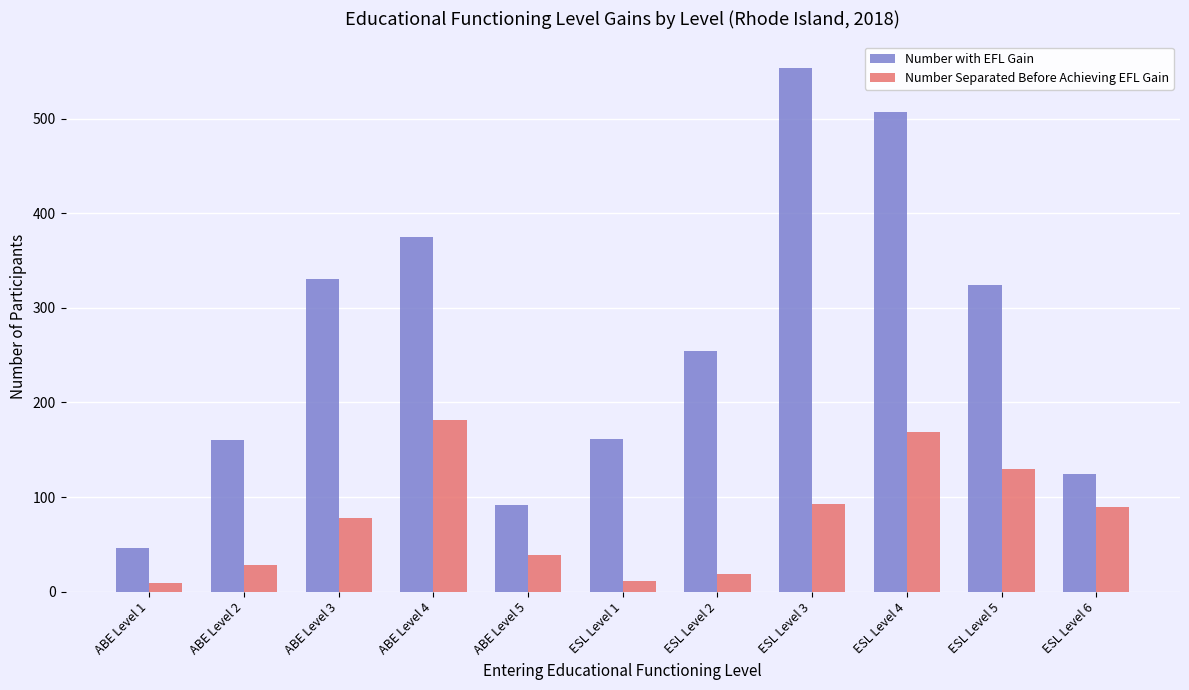

Rank the series by their maximum value, from highest to lowest.

Number with EFL Gain, Number Separated Before Achieving EFL Gain